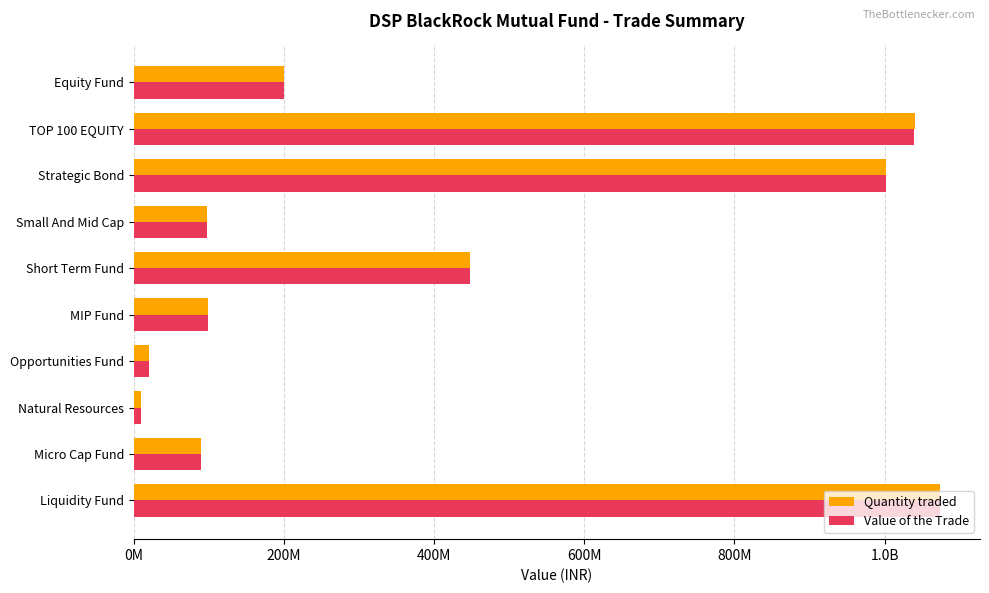

What are all the series names shown in the legend?

Quantity traded, Value of the Trade